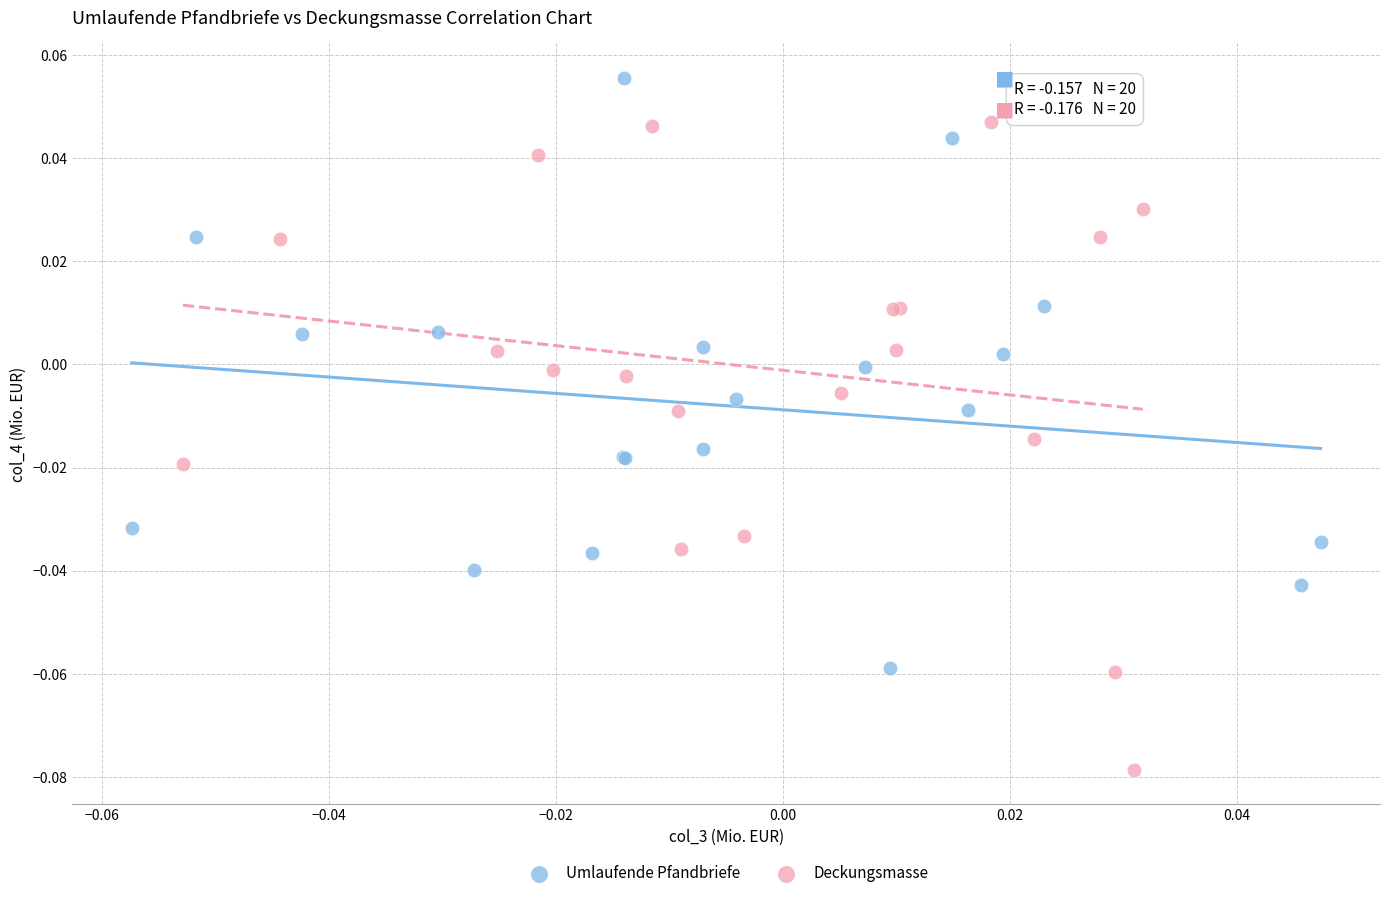

Which series has the largest Y range (max minus min)?

Deckungsmasse